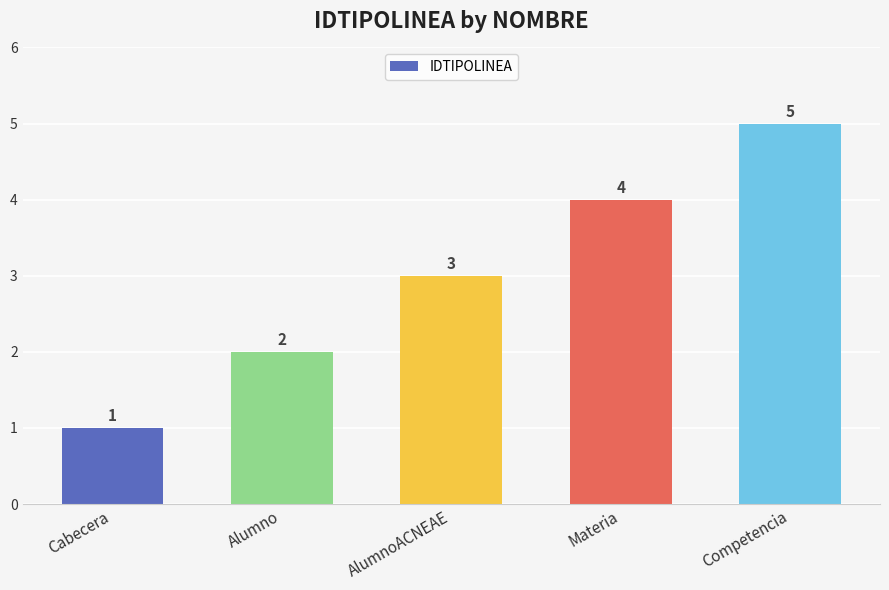

List the labels in order of value, smallest first.

Cabecera, Alumno, AlumnoACNEAE, Materia, Competencia